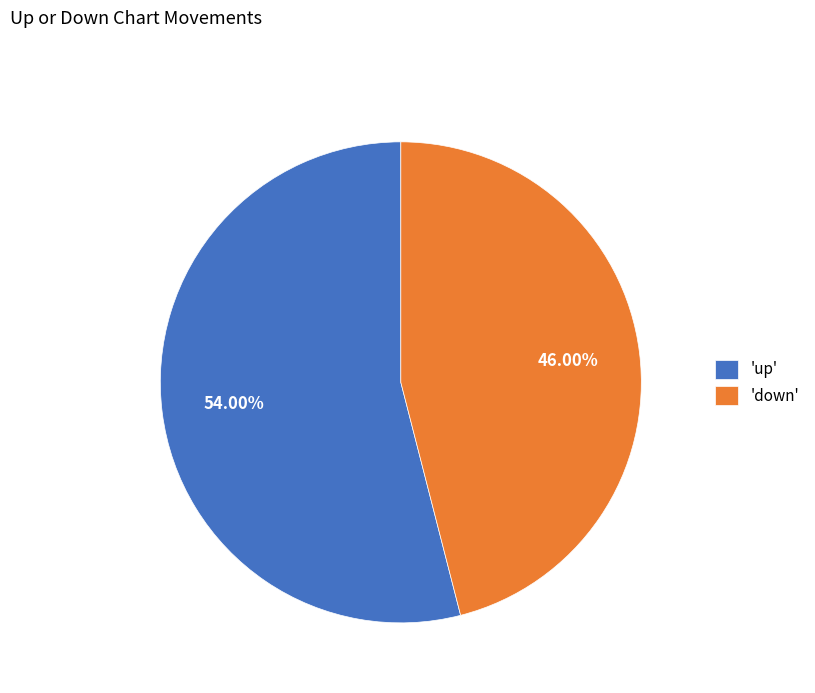

Is 'down' the majority of the pie?

No